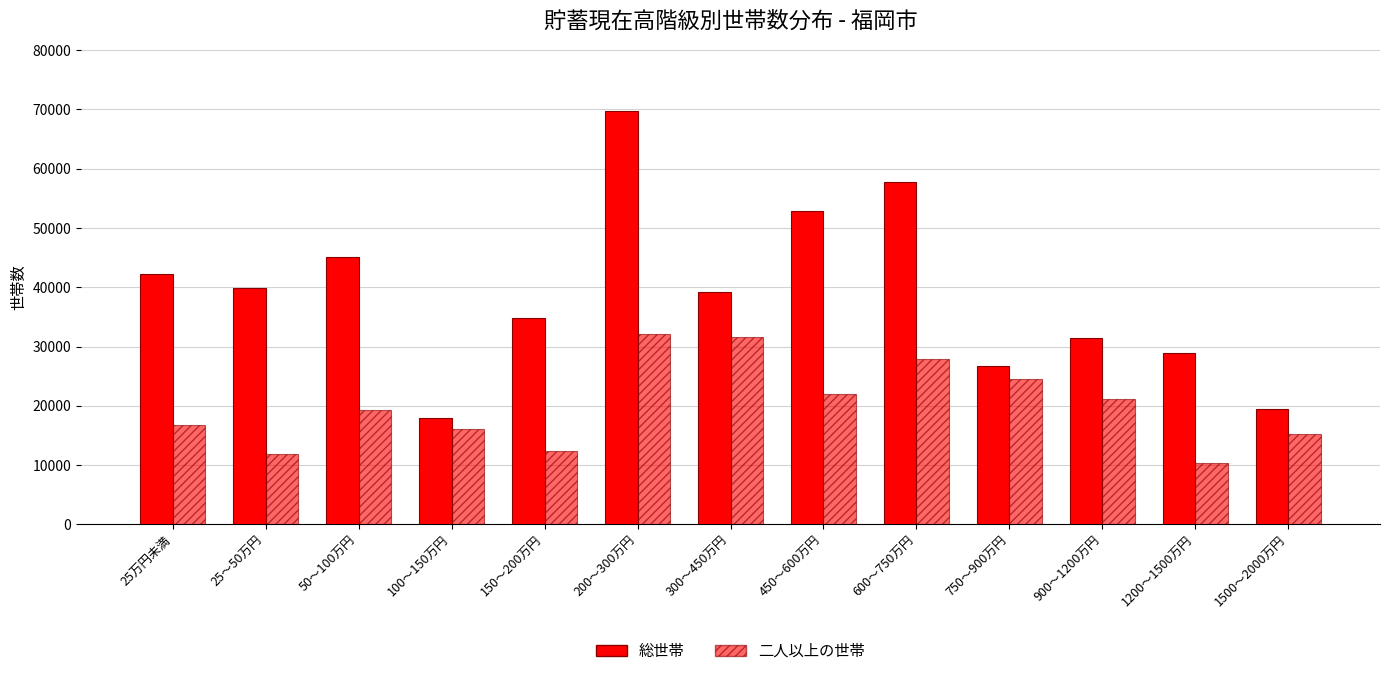

How many groups of bars are there?

13